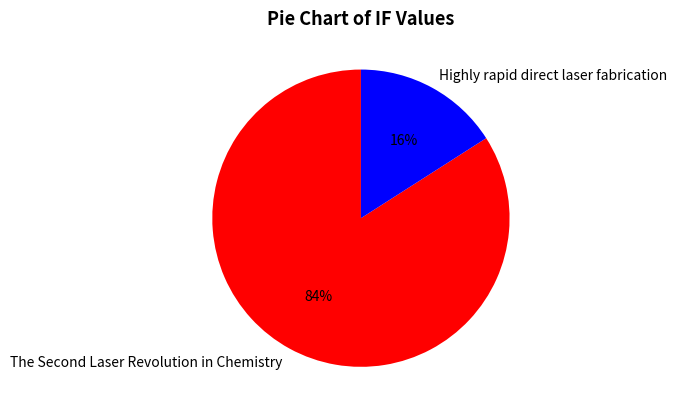

What percentage is the Highly rapid direct laser fabrication slice, to the nearest percent?

16%